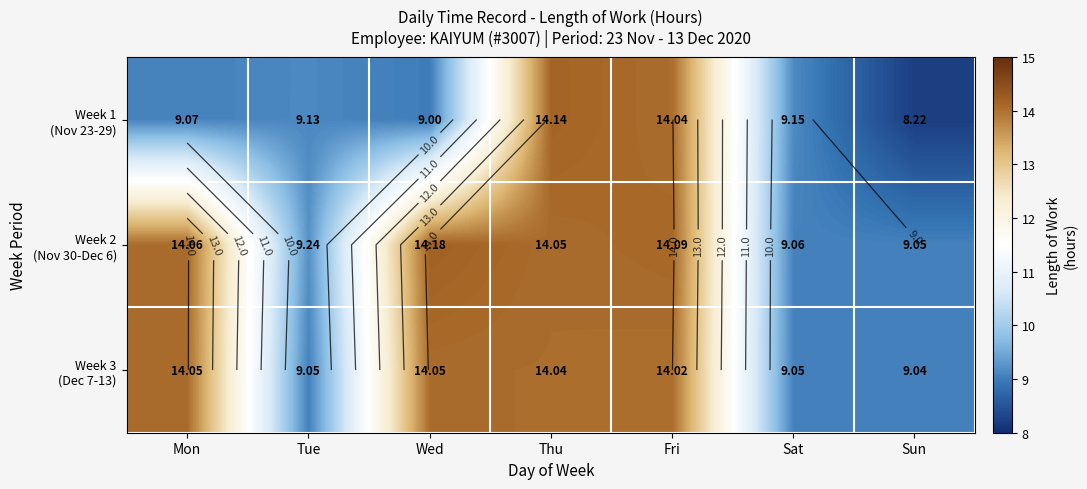

Read the Week 1 (Nov 23-29) value at Fri.

14.0